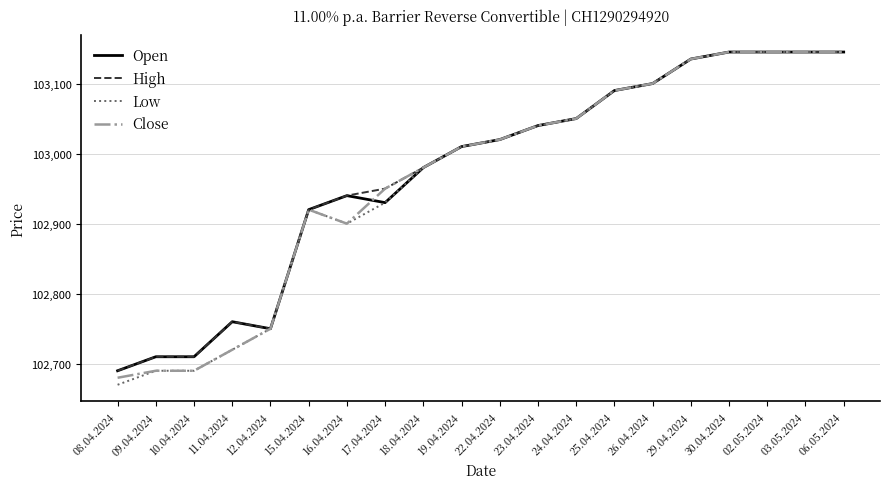

Is the value of Low at 15.04.2024 greater than the value of High at 02.05.2024?

No